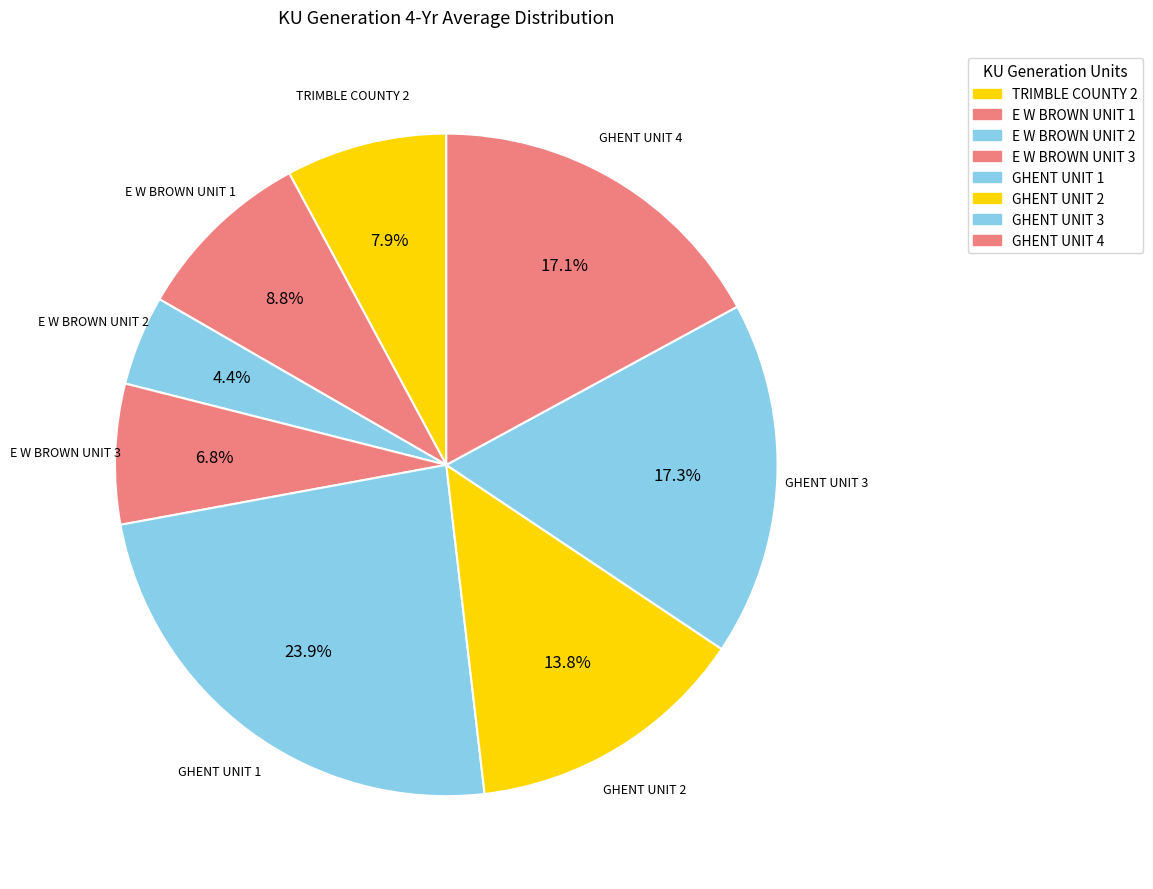

True or false: E W BROWN UNIT 3 accounts for 7% of the total.

True